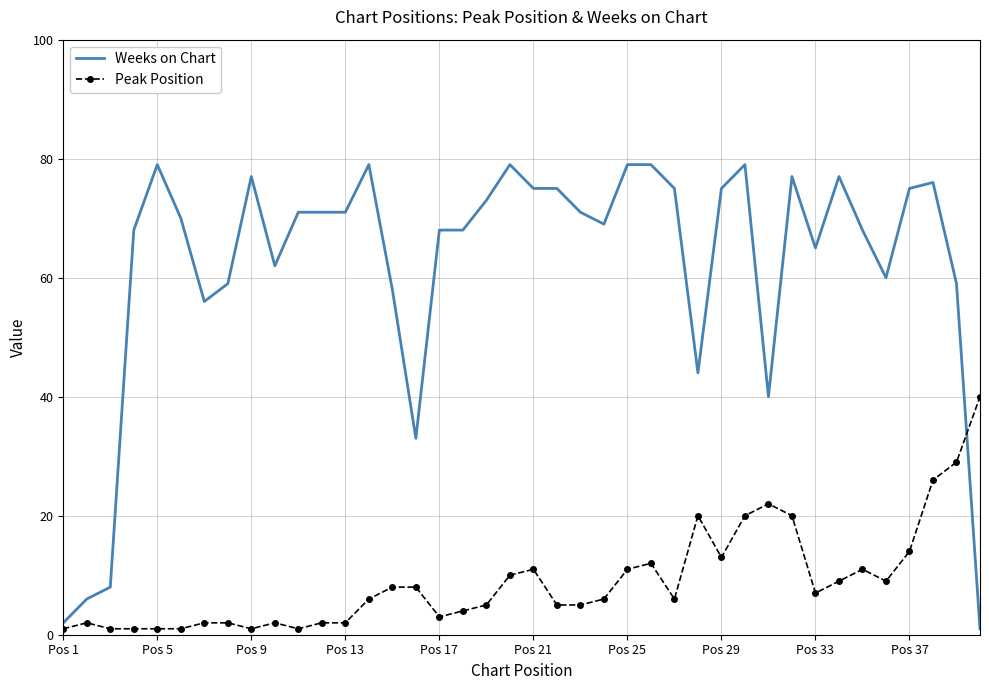

What is the maximum value shown in the chart?

79